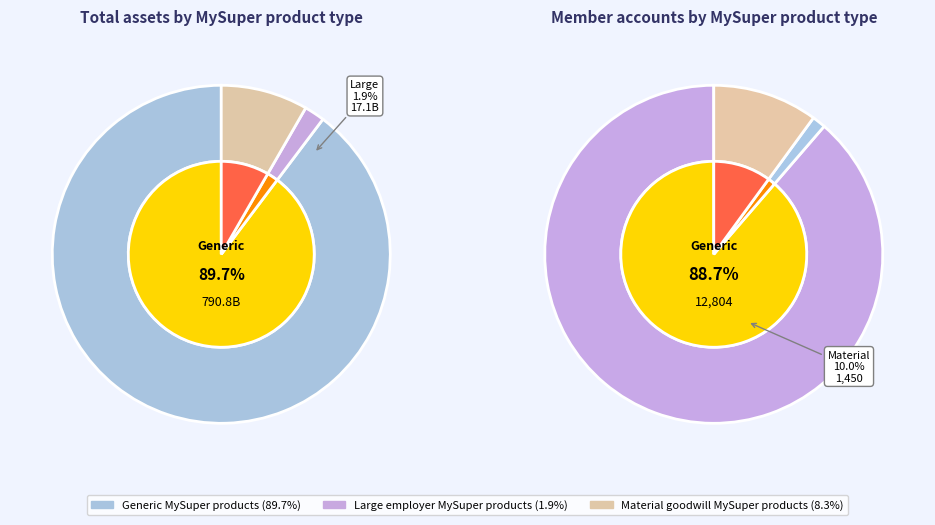

Which category has the biggest portion of the pie?

Generic MySuper products